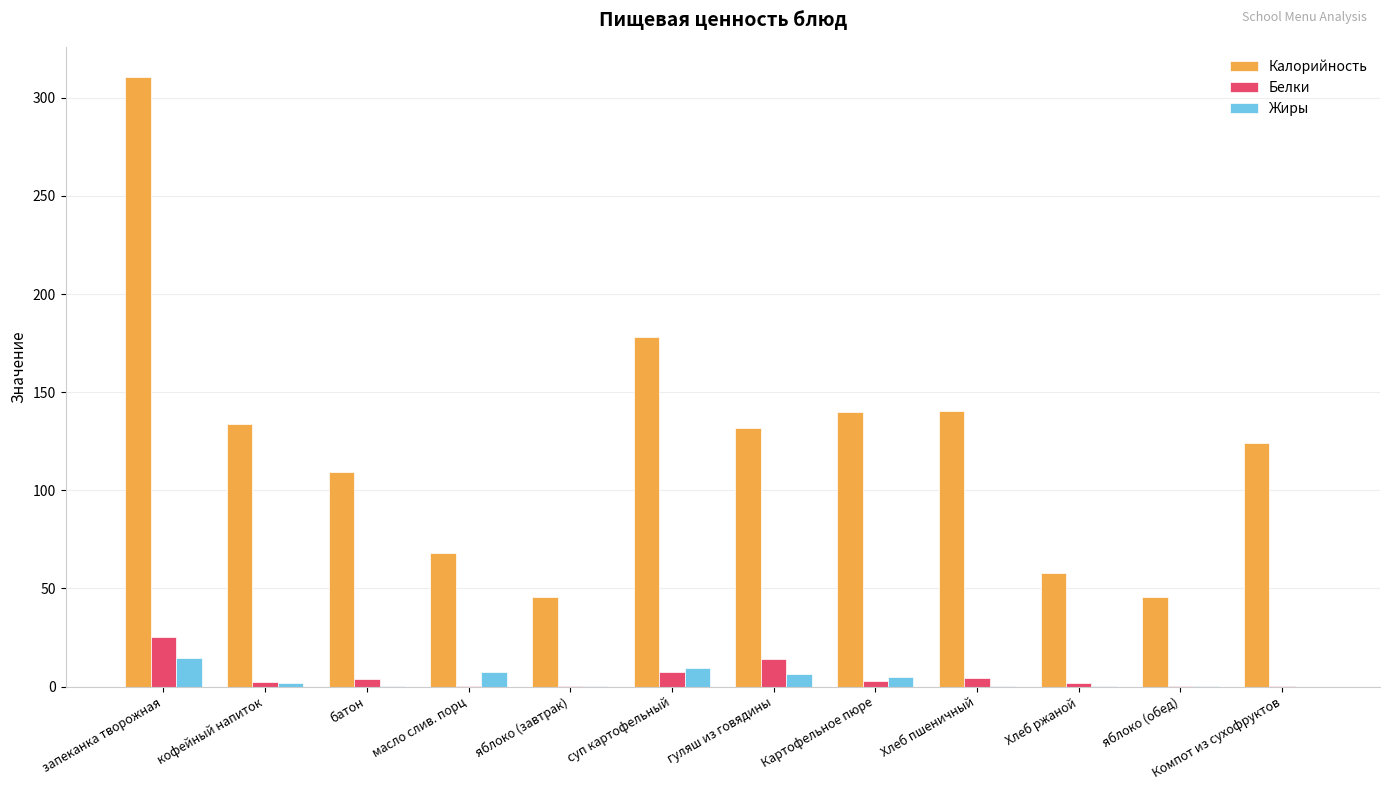

What value does the Жиры series have at яблоко (завтрак)?

0.4